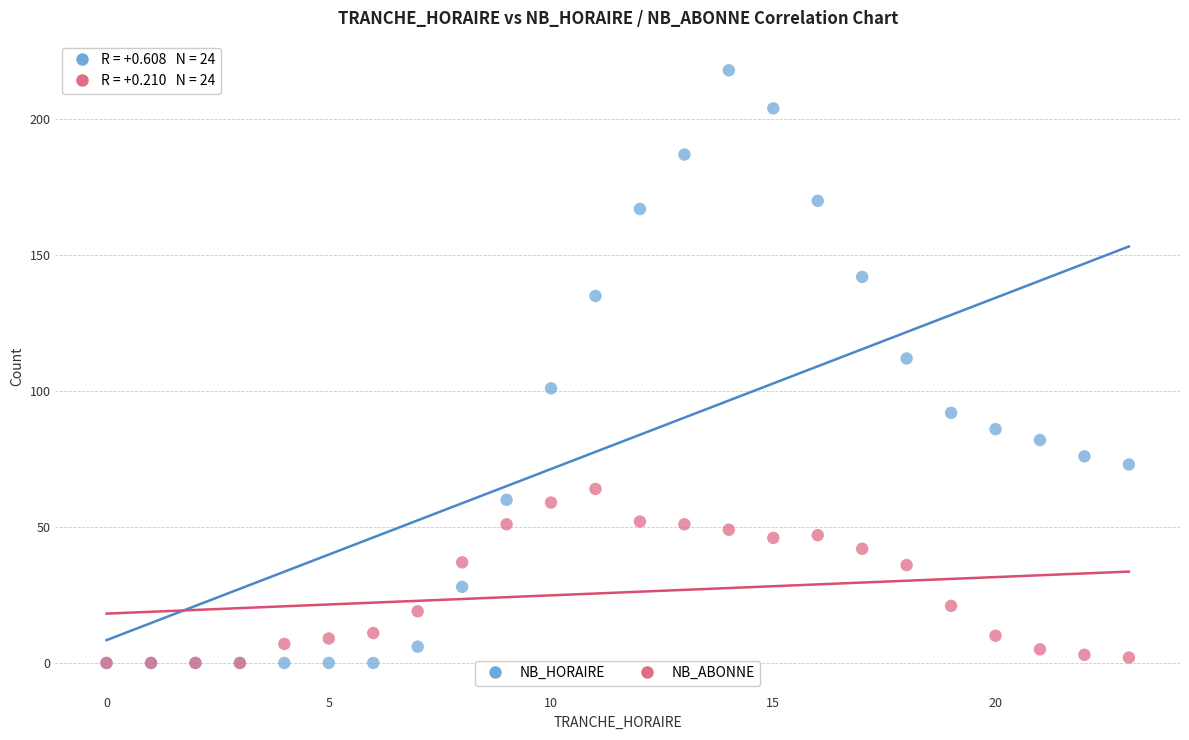

In the NB_HORAIRE series, what Y value is closest to 109?

112